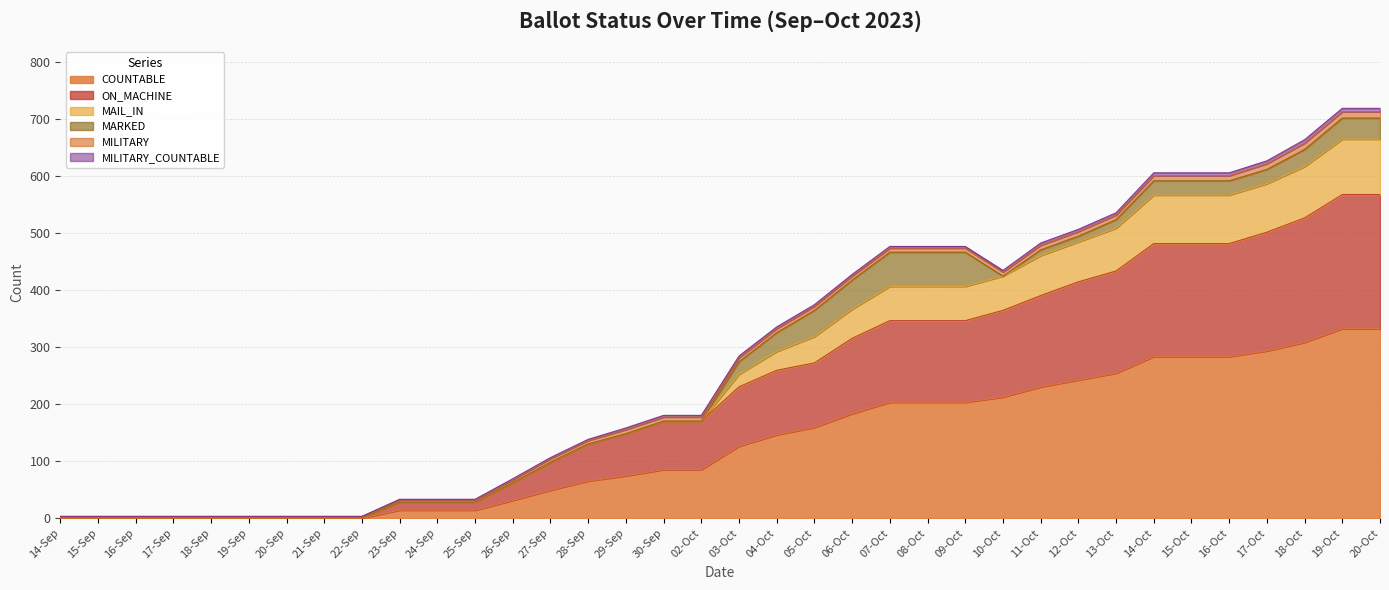

Rank the categories by ON_MACHINE value from lowest to highest.

14-Sep, 15-Sep, 16-Sep, 17-Sep, 18-Sep, 19-Sep, 20-Sep, 21-Sep, 22-Sep, 23-Sep, 24-Sep, 25-Sep, 26-Sep, 27-Sep, 28-Sep, 29-Sep, 30-Sep, 02-Oct, 03-Oct, 04-Oct, 05-Oct, 06-Oct, 07-Oct, 08-Oct, 09-Oct, 10-Oct, 11-Oct, 12-Oct, 13-Oct, 14-Oct, 15-Oct, 16-Oct, 17-Oct, 18-Oct, 19-Oct, 20-Oct